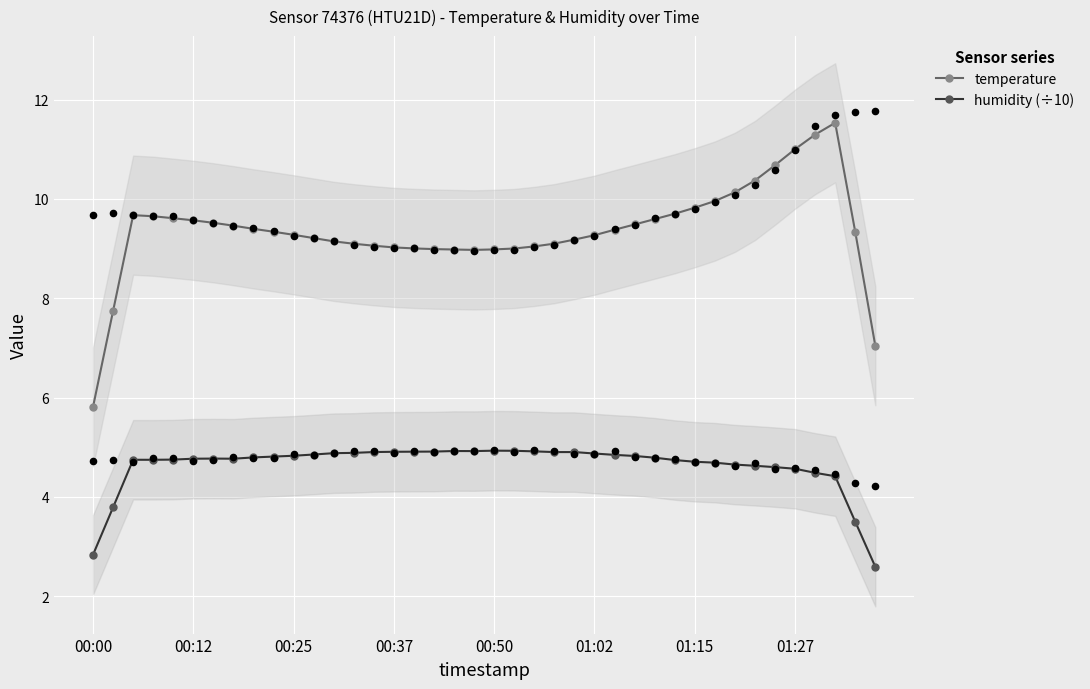

Which series contains the highest Y value?

temperature